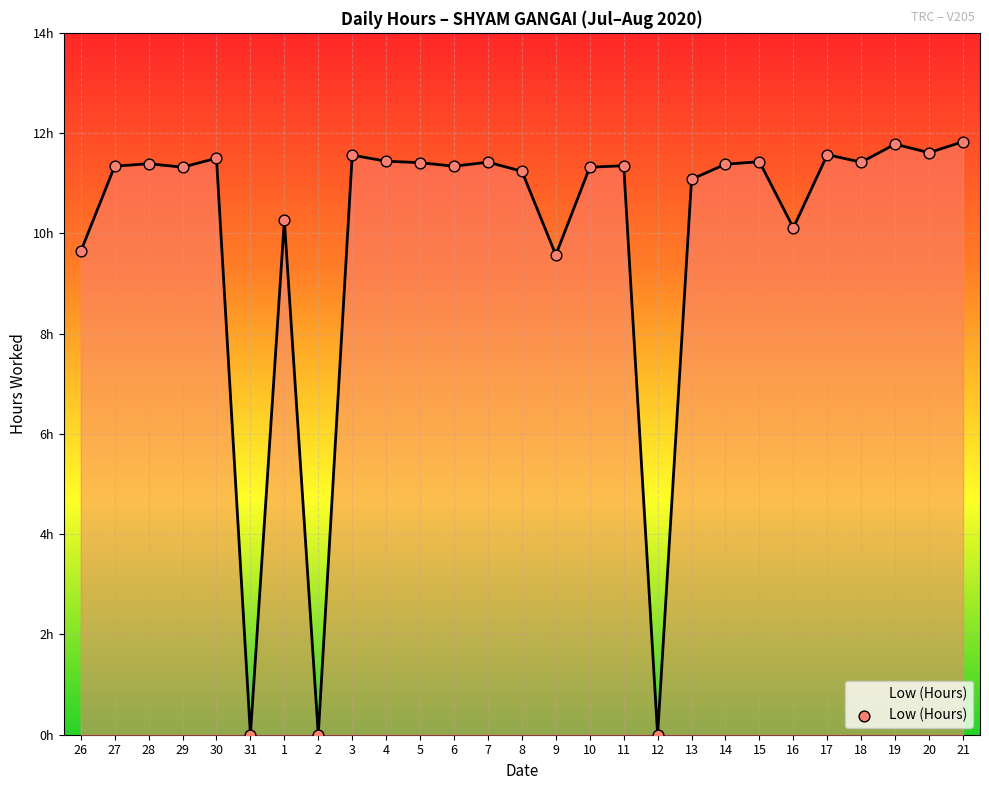

What is the change in value from 4 to 12?

-11.4